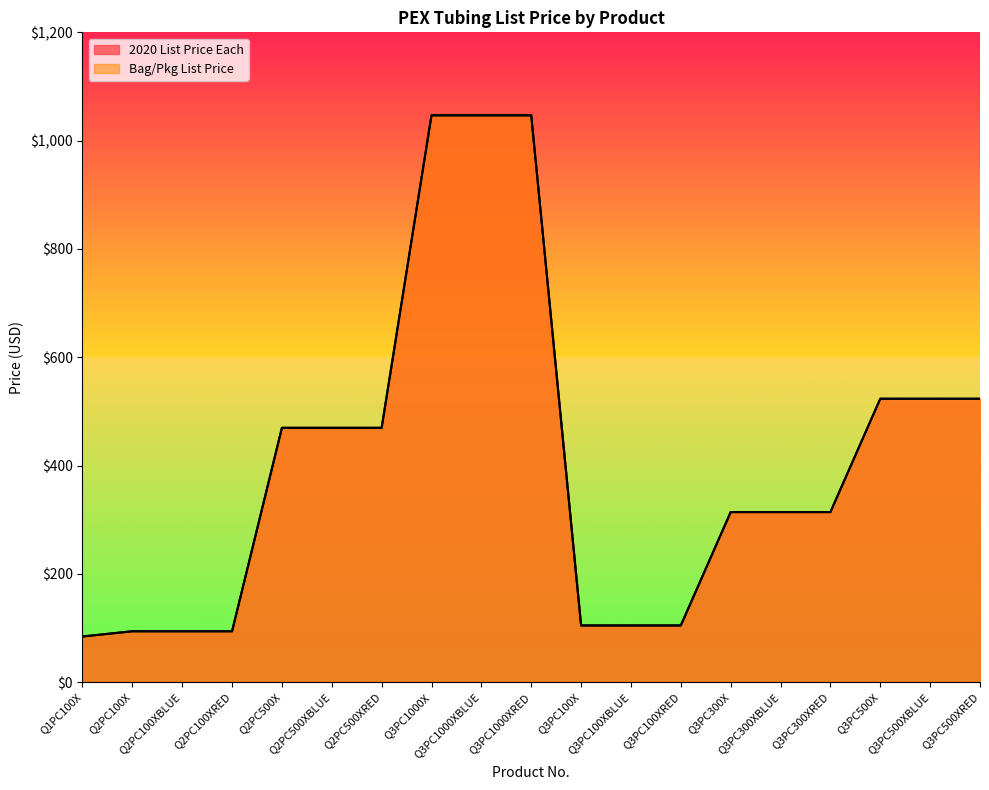

Is the value of Bag/Pkg List Price at Q3PC300XRED greater than the value of 2020 List Price Each at Q1PC100X?

Yes